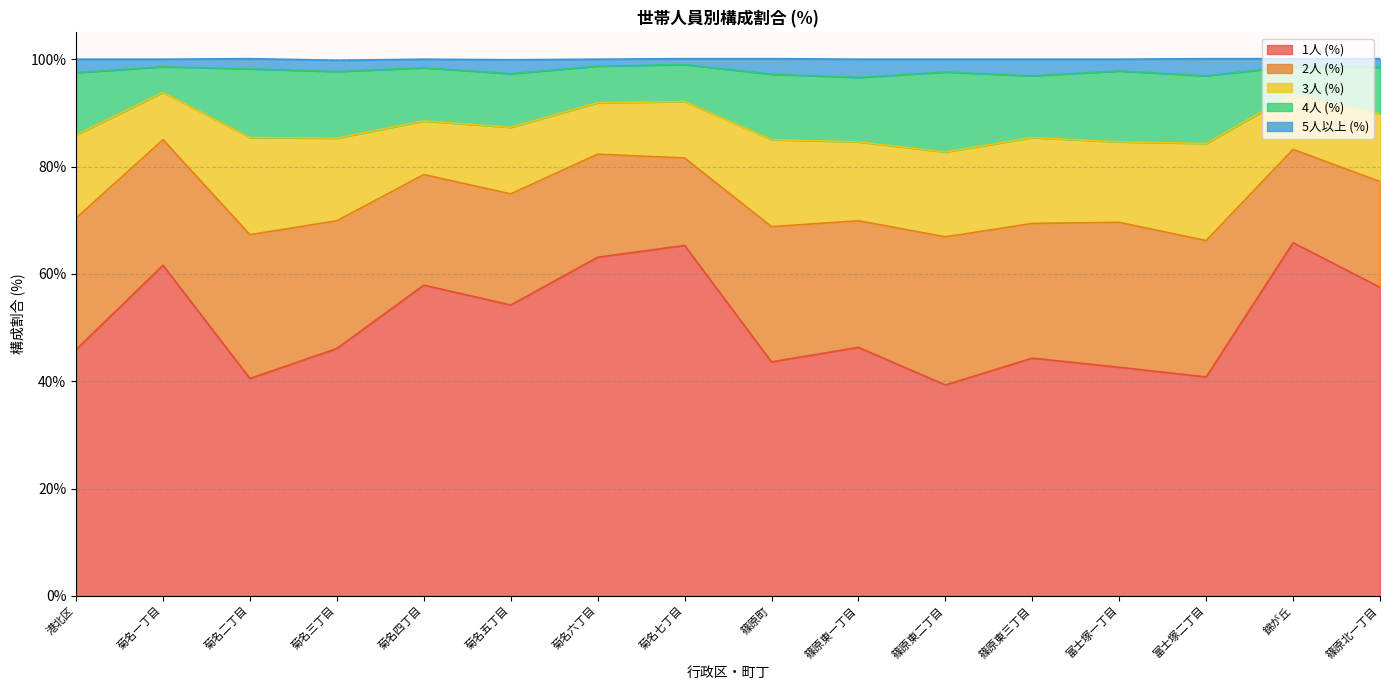

What is the maximum value for 1人 (%)?

65.8